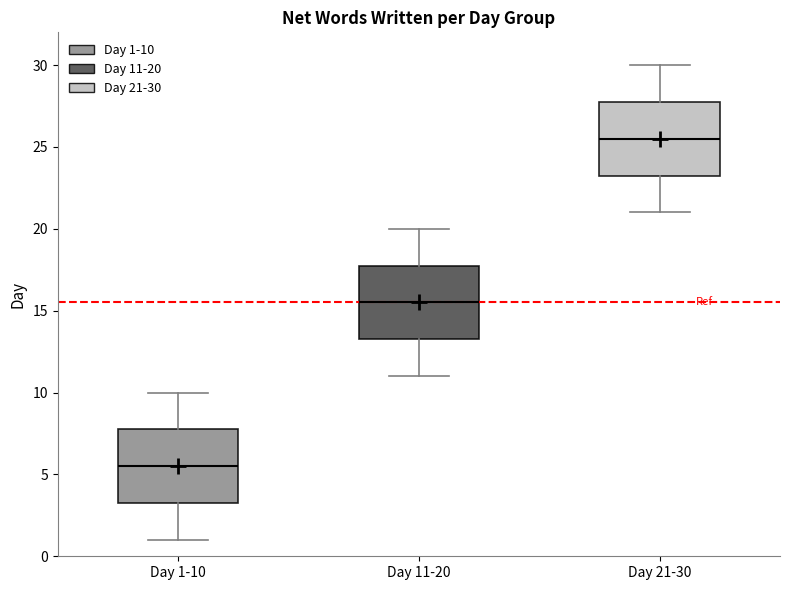

Reading left to right, transcribe this box plot: for each box, give where its median line is, the range the box spans, and where its two whiskers end, as read against the y-axis. The values are not printed on the chart, so give them approximately, as read against the axis.

Day 1-10: median 5.5, box 3.5 to 8.0, whiskers 1.0 to 10.0
Day 11-20: median 15.5, box 13.5 to 18.0, whiskers 11.0 to 20.0
Day 21-30: median 25.5, box 23.5 to 28.0, whiskers 21.0 to 30.0